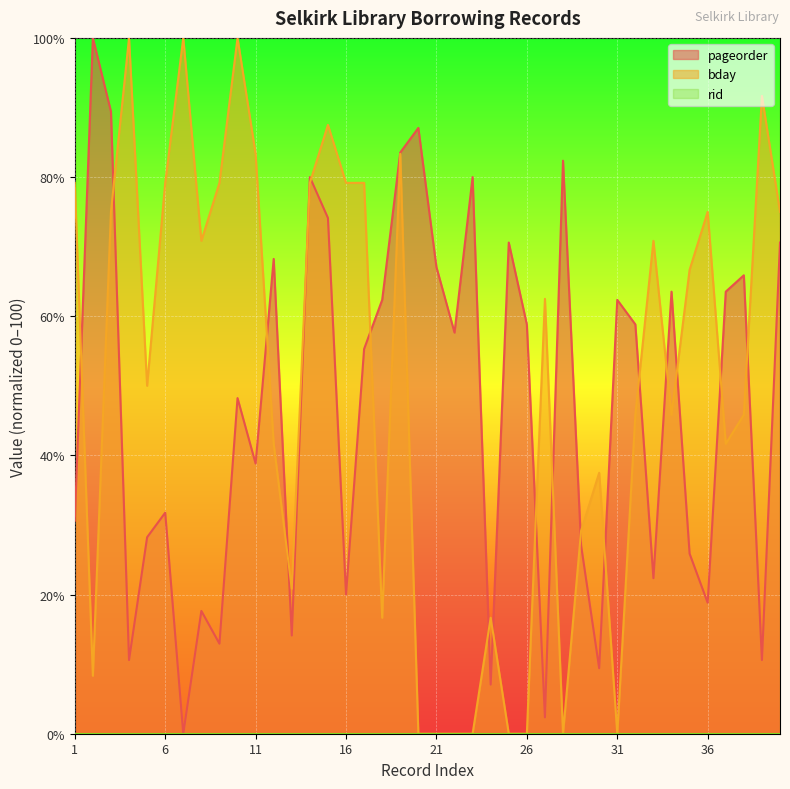

What is the average value of the bday series?

50.4